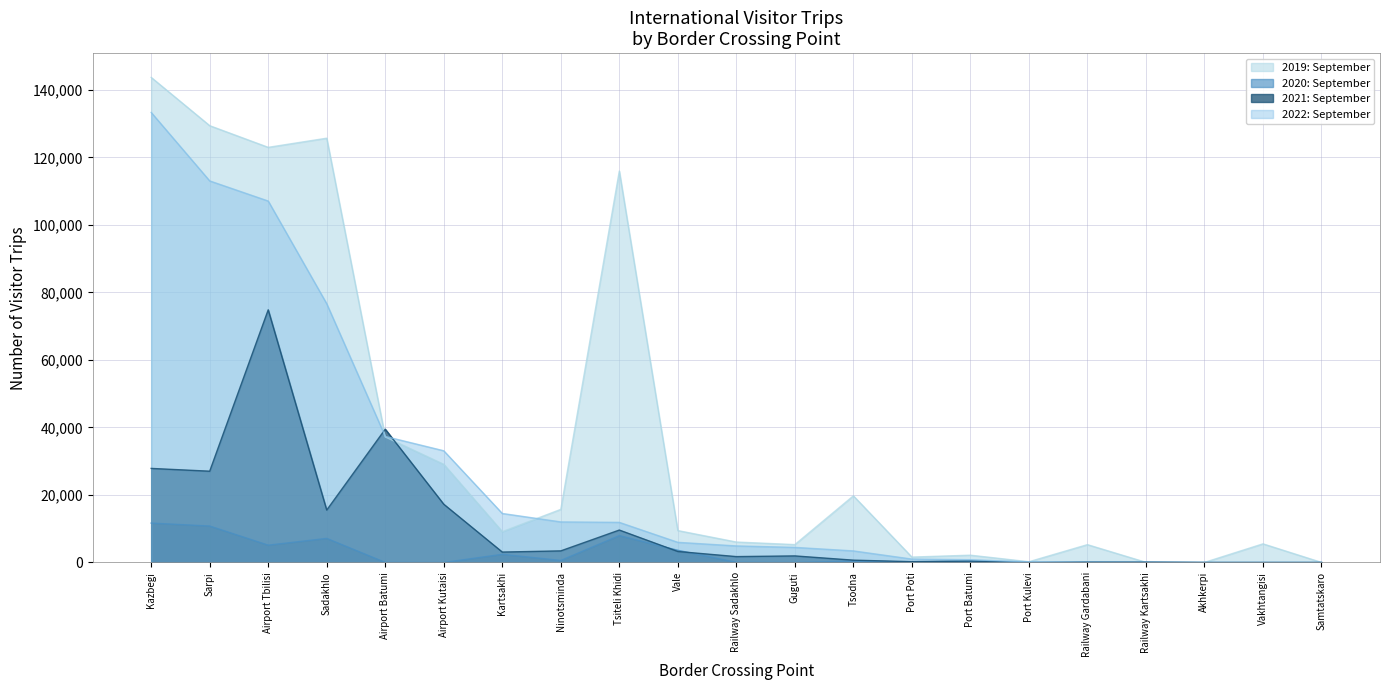

Count the number of data series in this chart.

4